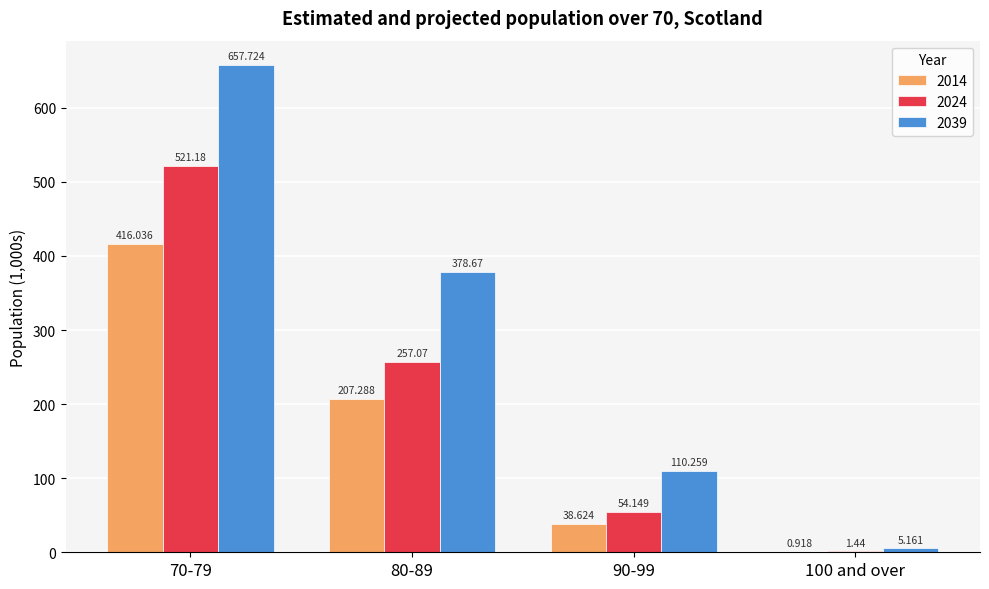

Is it true that 2014 equals 120.7 at 80-89?

False